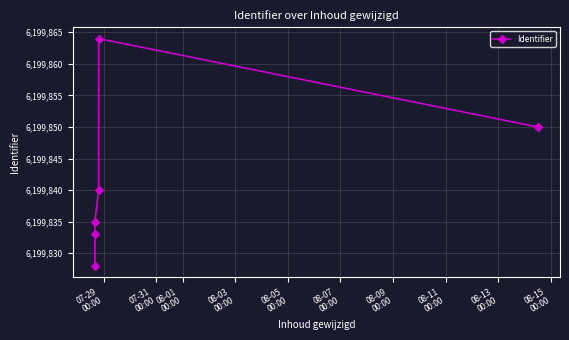

Does the chart have visible grid lines?

Yes